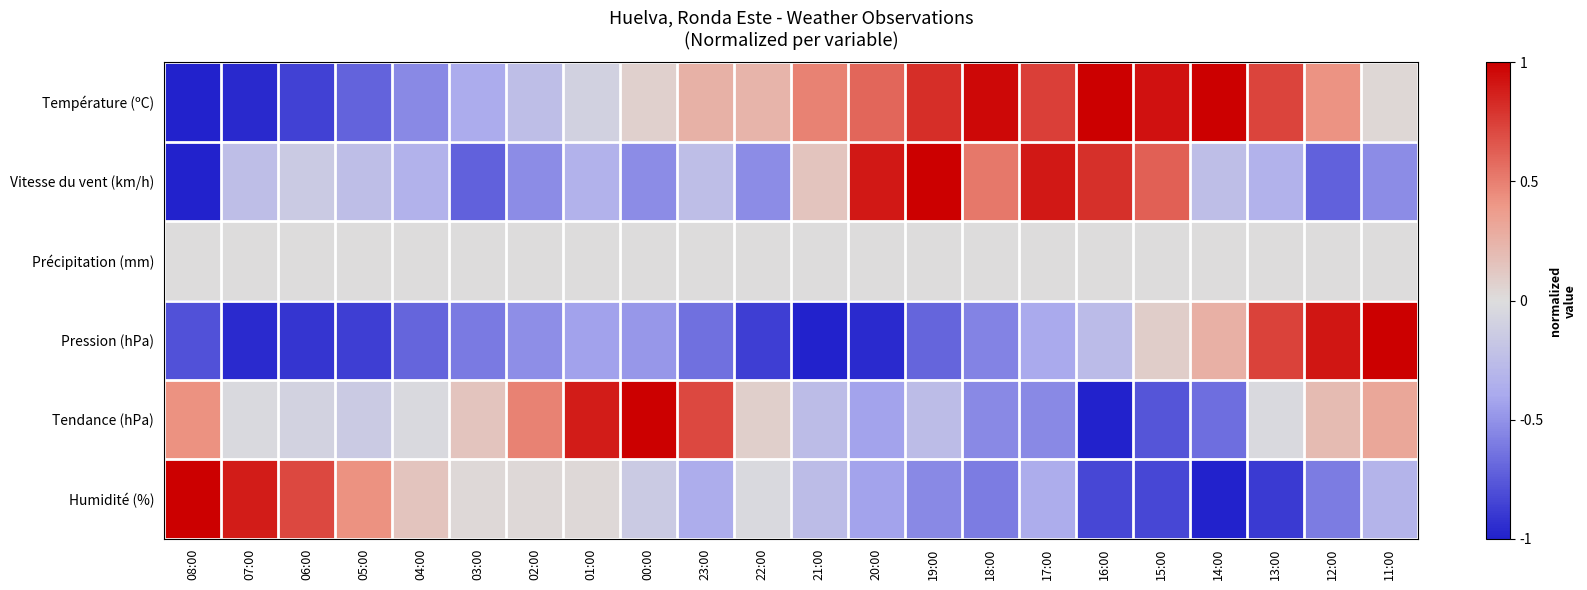

Reading left to right, extract all data points from this chart.

Température (ºC): 08:00=-1.0	07:00=-1.0	06:00=-0.9	05:00=-0.7	04:00=-0.5	03:00=-0.4	02:00=-0.2	01:00=-0.1	00:00=0.1	23:00=0.3	22:00=0.2	21:00=0.5	20:00=0.6	19:00=0.8	18:00=1.0	17:00=0.7	16:00=1.0	15:00=0.9	14:00=1.0	13:00=0.7	12:00=0.4	11:00=0.0
Vitesse du vent (km/h): 08:00=-1.0	07:00=-0.2	06:00=-0.1	05:00=-0.2	04:00=-0.3	03:00=-0.7	02:00=-0.5	01:00=-0.3	00:00=-0.5	23:00=-0.2	22:00=-0.5	21:00=0.1	20:00=0.9	19:00=1.0	18:00=0.5	17:00=0.9	16:00=0.8	15:00=0.6	14:00=-0.2	13:00=-0.3	12:00=-0.7	11:00=-0.5
Précipitation (mm): 08:00=0.0	07:00=0.0	06:00=0.0	05:00=0.0	04:00=0.0	03:00=0.0	02:00=0.0	01:00=0.0	00:00=0.0	23:00=0.0	22:00=0.0	21:00=0.0	20:00=0.0	19:00=0.0	18:00=0.0	17:00=0.0	16:00=0.0	15:00=0.0	14:00=0.0	13:00=0.0	12:00=0.0	11:00=0.0
Pression (hPa): 08:00=-0.8	07:00=-1.0	06:00=-0.9	05:00=-0.9	04:00=-0.7	03:00=-0.6	02:00=-0.5	01:00=-0.4	00:00=-0.5	23:00=-0.7	22:00=-0.9	21:00=-1.0	20:00=-1.0	19:00=-0.7	18:00=-0.6	17:00=-0.4	16:00=-0.3	15:00=0.1	14:00=0.3	13:00=0.7	12:00=0.9	11:00=1.0
Tendance (hPa): 08:00=0.4	07:00=-0.0	06:00=-0.1	05:00=-0.1	04:00=-0.0	03:00=0.1	02:00=0.5	01:00=0.9	00:00=1.0	23:00=0.7	22:00=0.1	21:00=-0.3	20:00=-0.4	19:00=-0.3	18:00=-0.5	17:00=-0.5	16:00=-1.0	15:00=-0.8	14:00=-0.7	13:00=-0.0	12:00=0.2	11:00=0.3
Humidité (%): 08:00=1.0	07:00=0.9	06:00=0.7	05:00=0.4	04:00=0.1	03:00=0.0	02:00=0.0	01:00=0.0	00:00=-0.1	23:00=-0.4	22:00=-0.0	21:00=-0.3	20:00=-0.4	19:00=-0.5	18:00=-0.6	17:00=-0.4	16:00=-0.8	15:00=-0.8	14:00=-1.0	13:00=-0.9	12:00=-0.6	11:00=-0.3